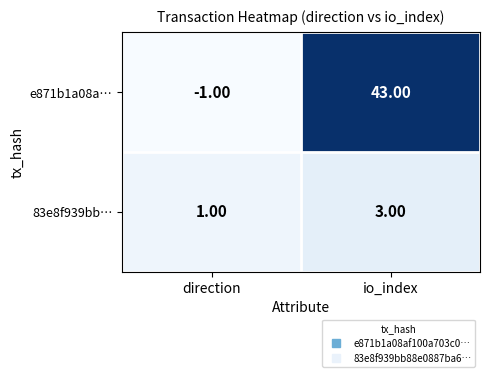

What is the total value across all series at io_index?

46